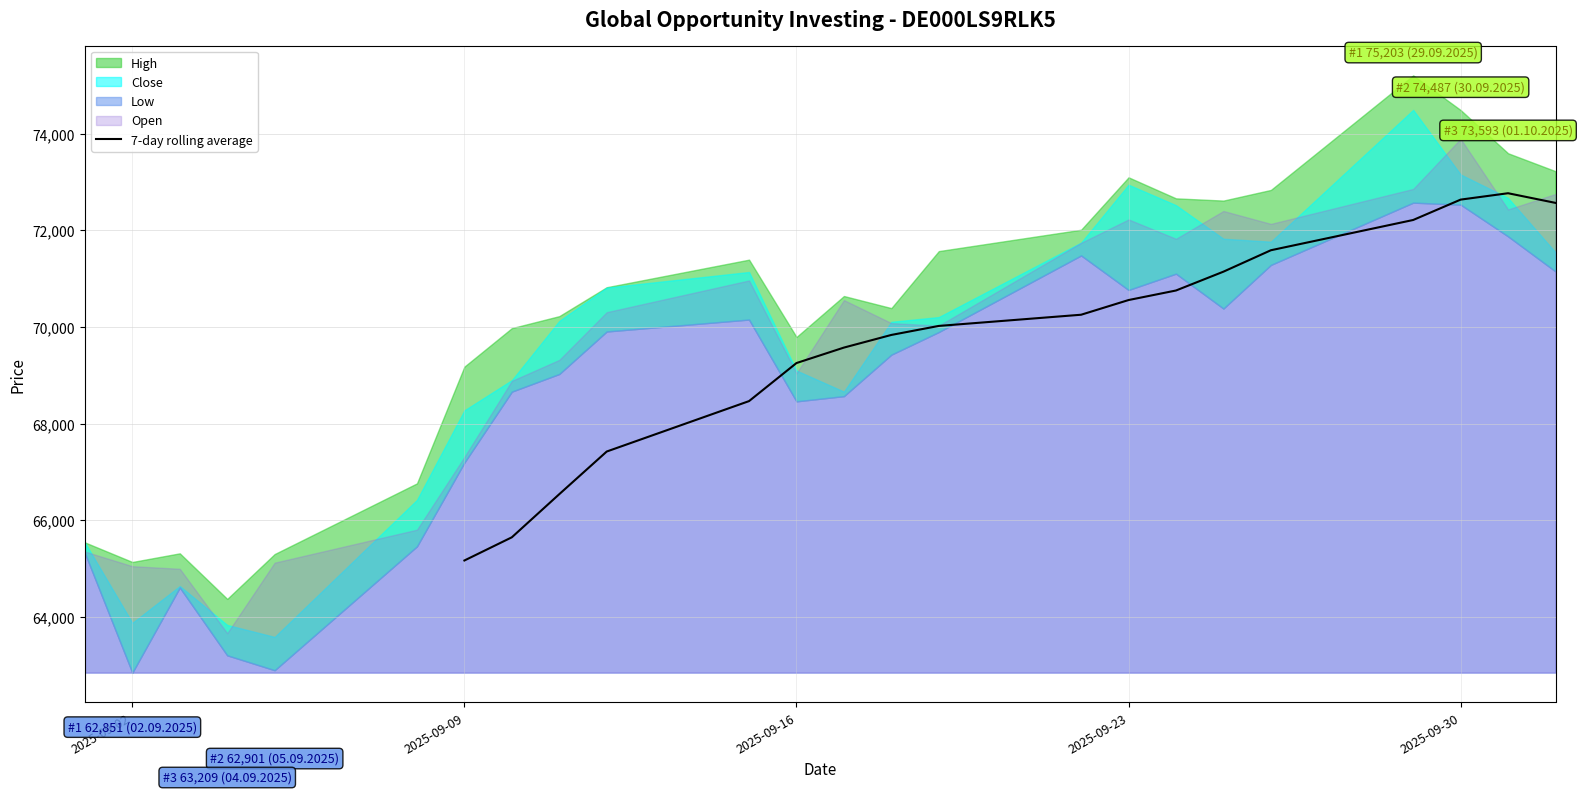

At which label does 7-day rolling average reach its minimum?

2025-09-09